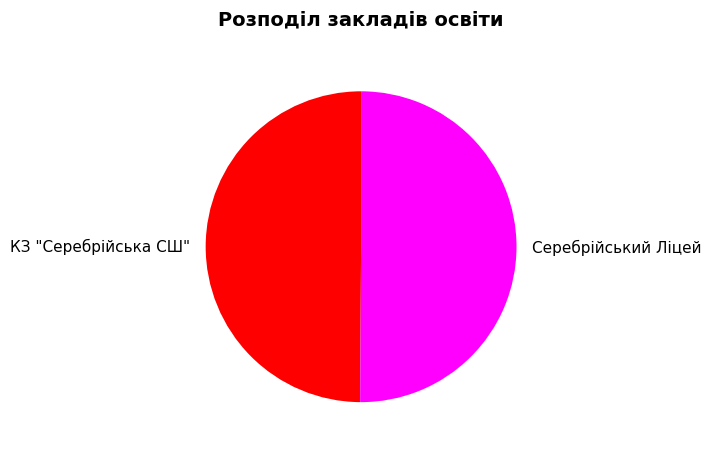

Is the sum of Серебрійський Ліцей and КЗ "Серебрійська СШ" greater than half?

Yes